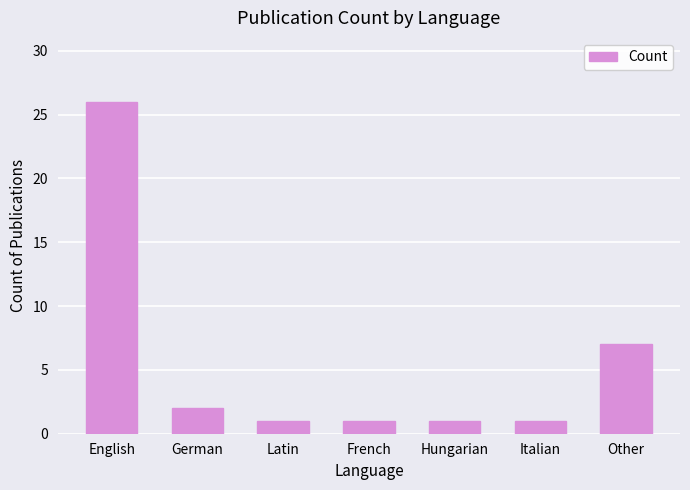

True or false: the data shows 2 at German.

True